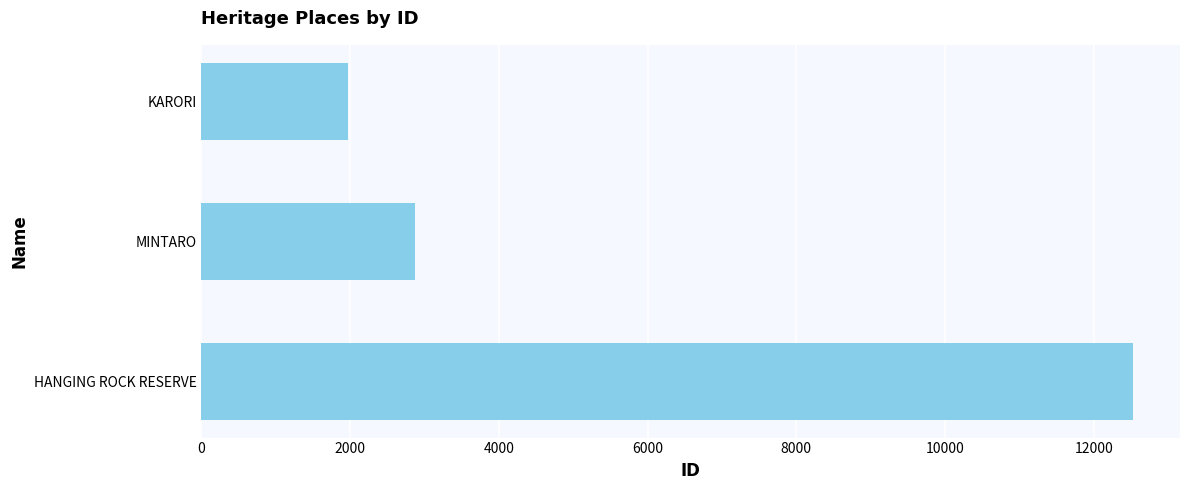

List the labels in order of value, largest first.

HANGING ROCK RESERVE, MINTARO, KARORI